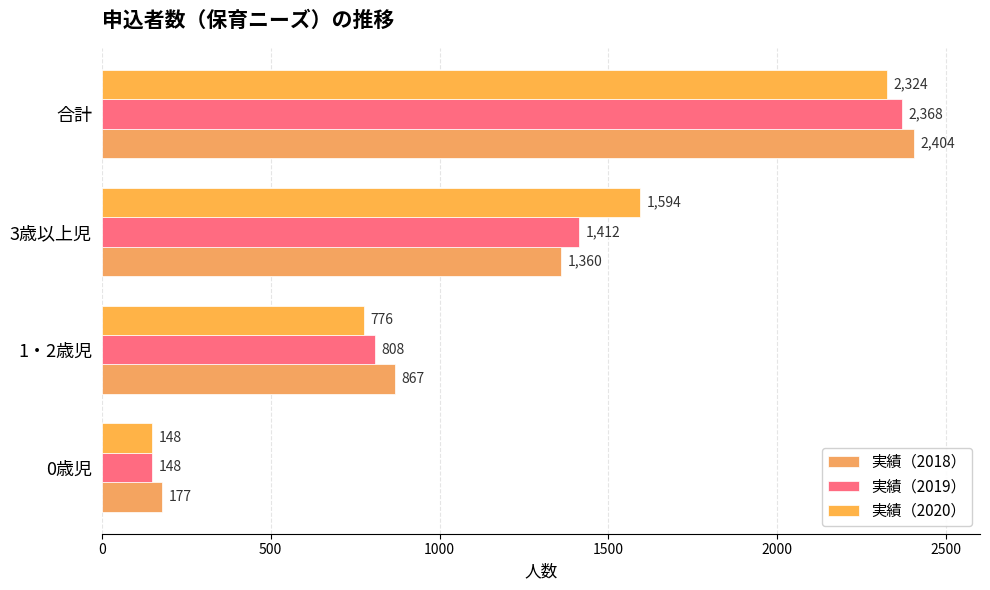

How many 実績（2019） values are between 808 and 2368?

3